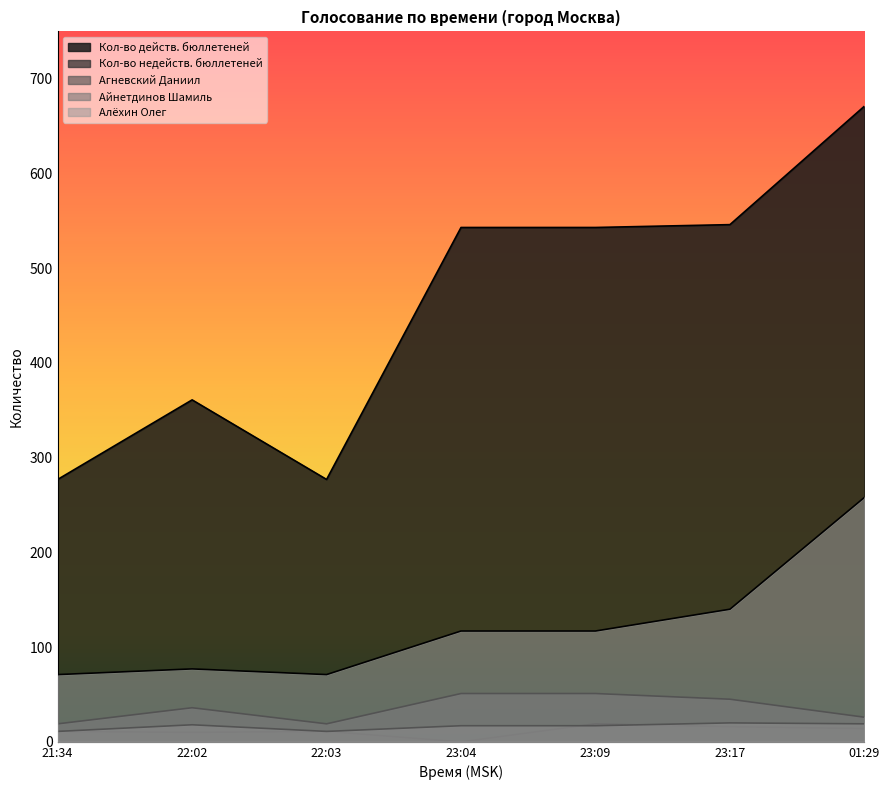

What is the average value of the Кол-во действ. бюллетеней series?

460